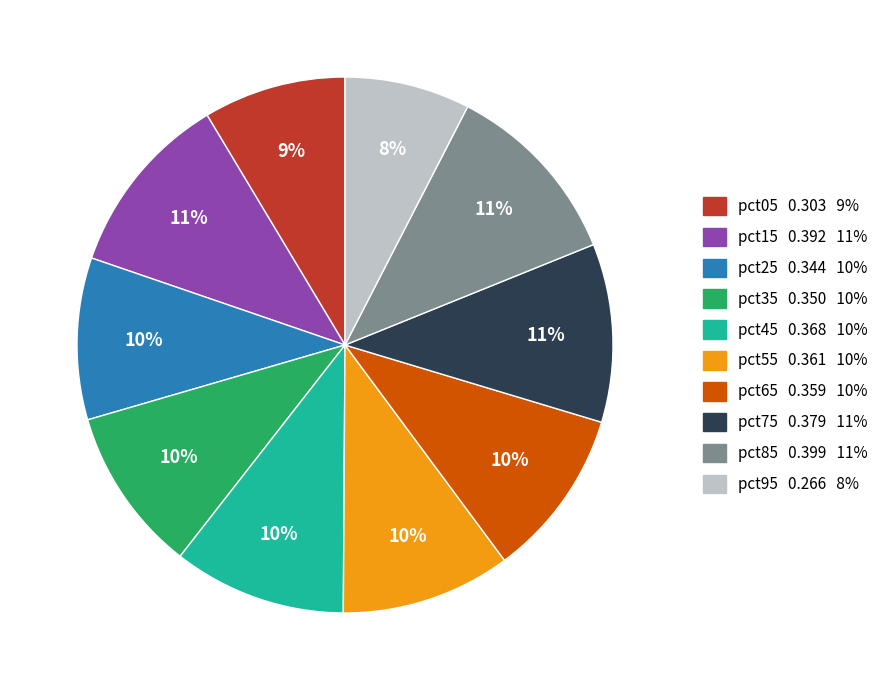

What is the smallest slice in the pie chart?

pct95